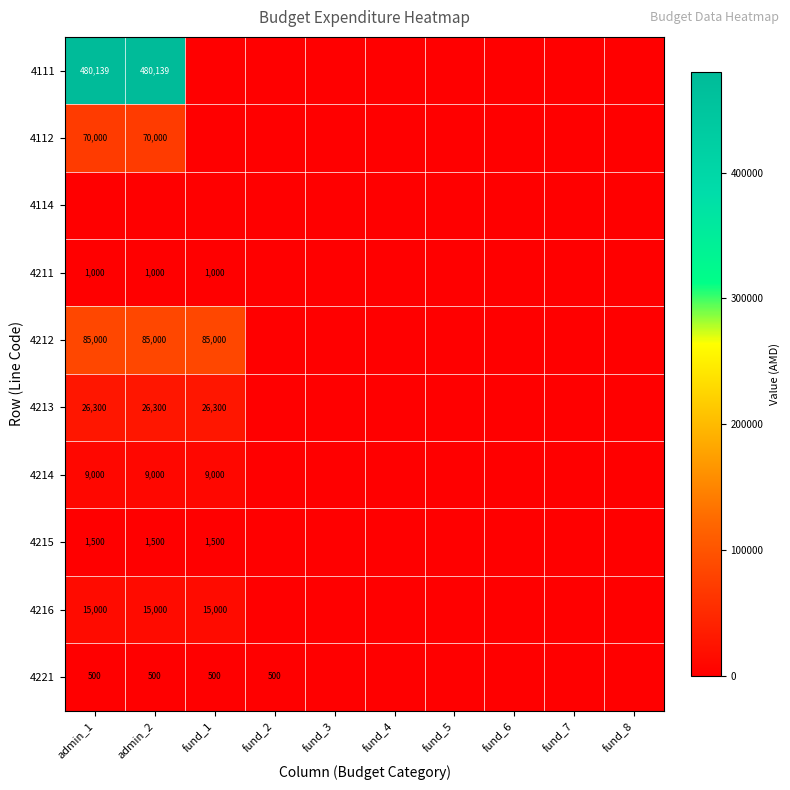

The 4216 series shows 9017 at admin_2. True or false?

False